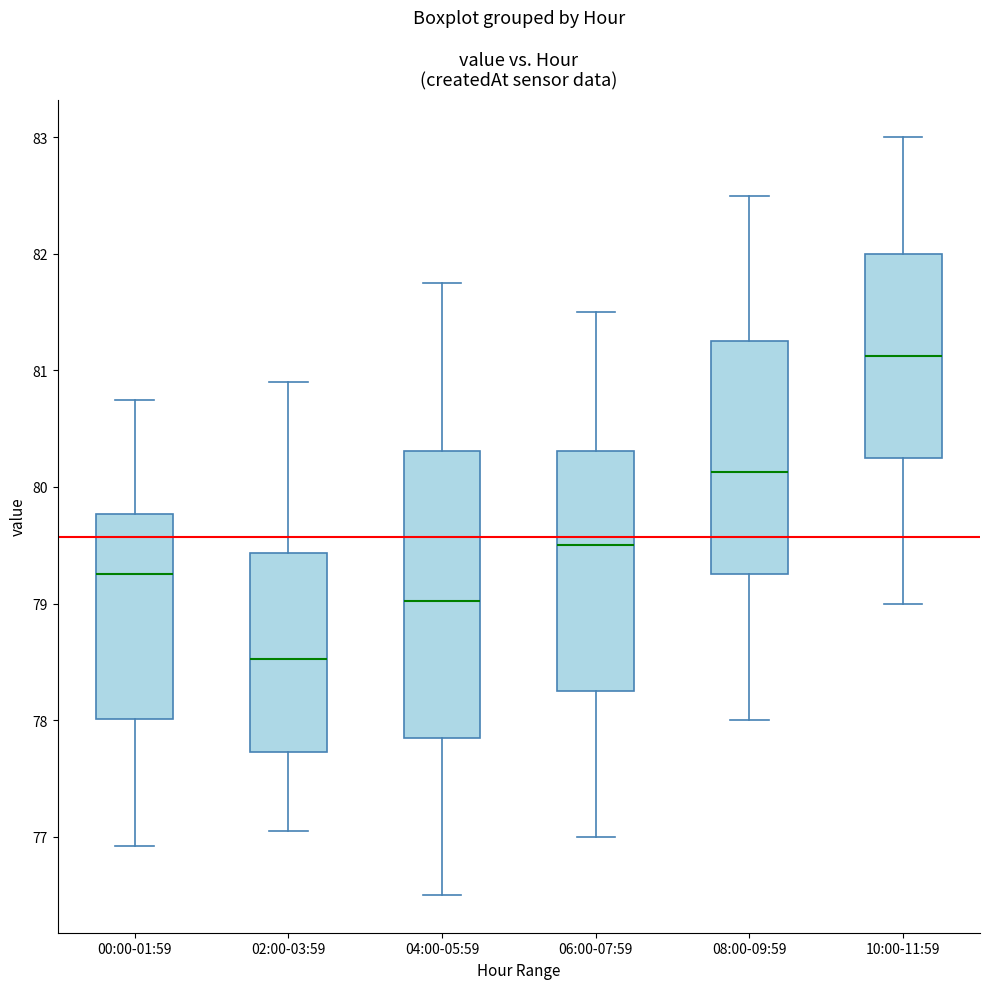

Reading left to right, read every box against the y-axis: the position of its median line, the range the box covers, and the ends of its whiskers. The values are not printed on the chart, so give them approximately, as read against the axis.

00:00-01:59: median 79.3, box 78.0 to 79.8, whiskers 76.9 to 80.8
02:00-03:59: median 78.5, box 77.7 to 79.4, whiskers 77.1 to 80.9
04:00-05:59: median 79.0, box 77.9 to 80.3, whiskers 76.5 to 81.8
06:00-07:59: median 79.5, box 78.3 to 80.3, whiskers 77.0 to 81.5
08:00-09:59: median 80.1, box 79.3 to 81.3, whiskers 78.0 to 82.5
10:00-11:59: median 81.1, box 80.3 to 82.0, whiskers 79.0 to 83.0